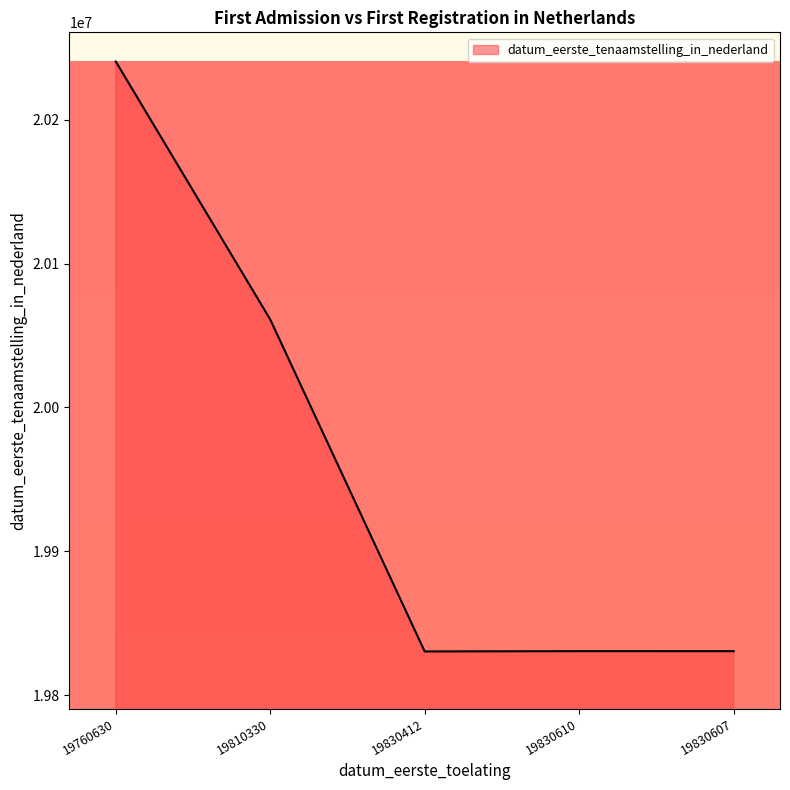

What is the greatest value displayed?

20240426